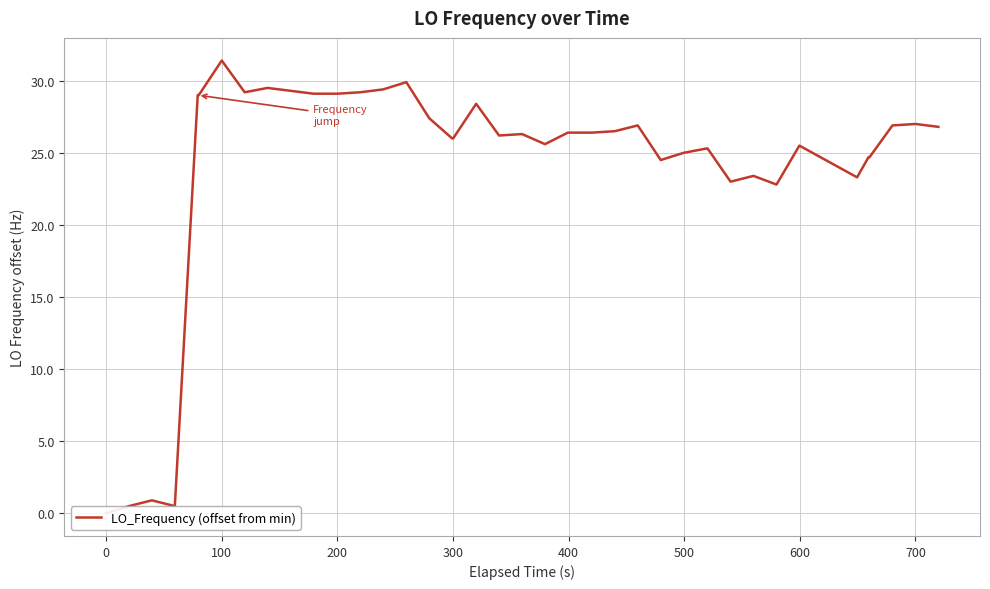

What is the average value?

24.2